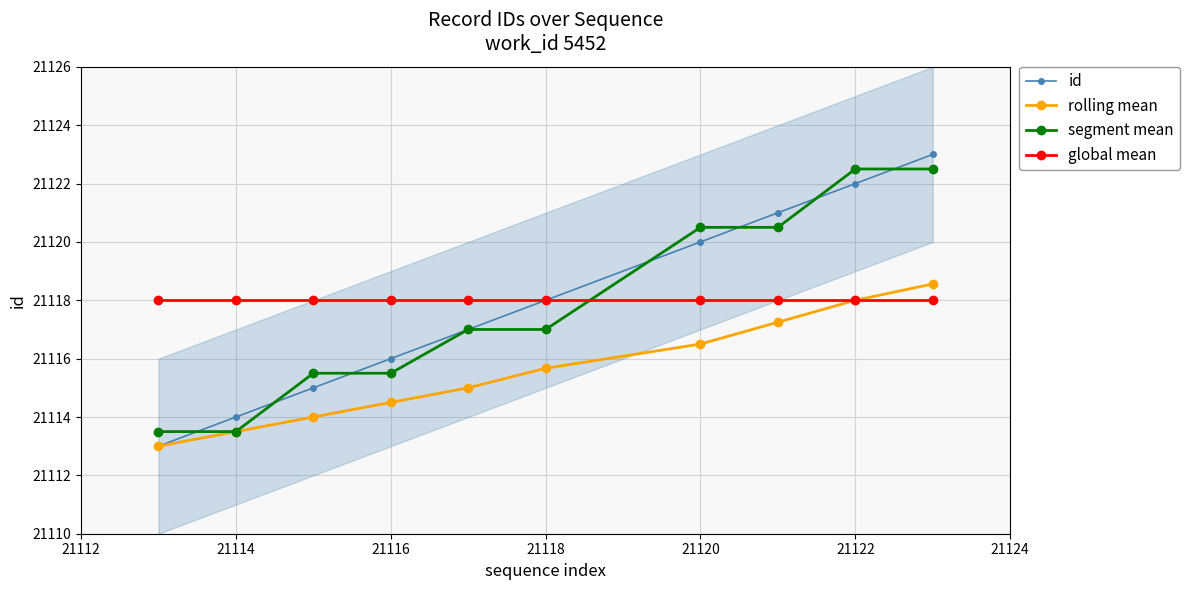

What is the highest value of the id series?

21123.0